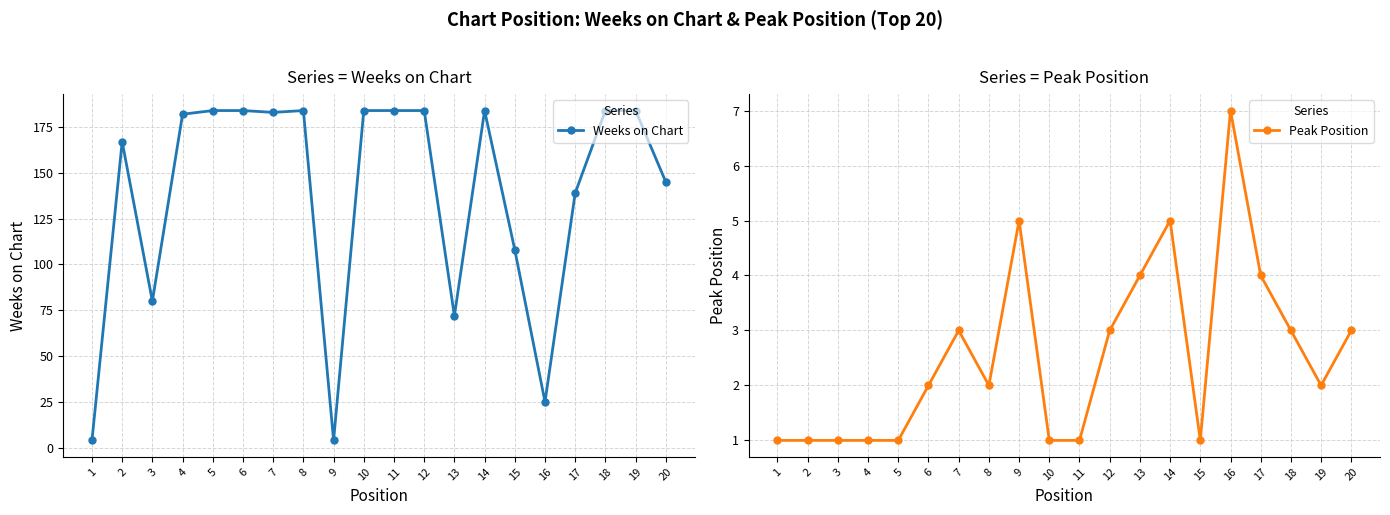

The Peak Position series shows 1 at 10. True or false?

True